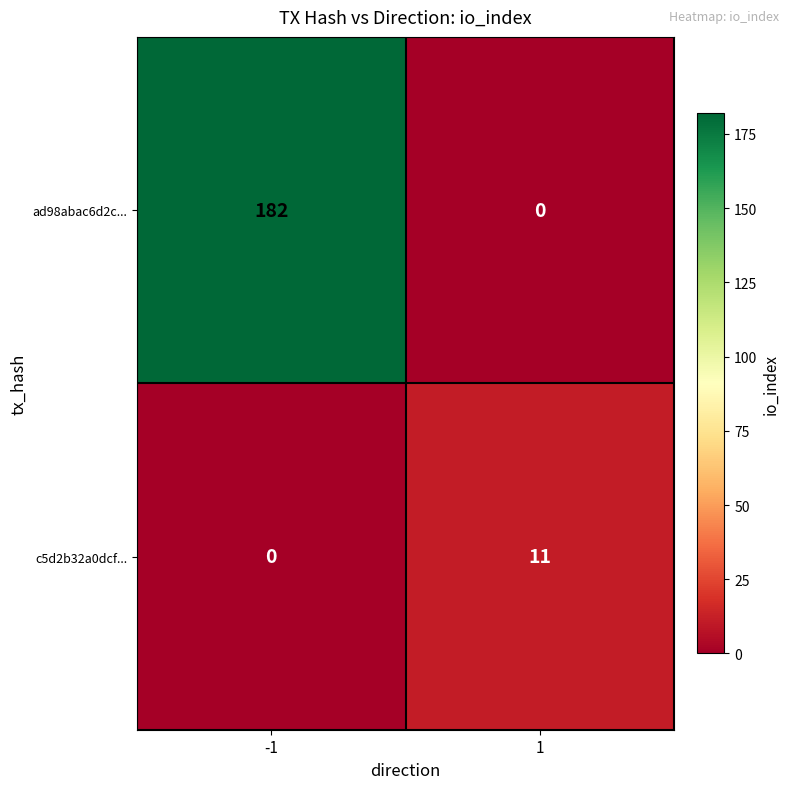

The ad98abac6d2c... series shows 124 at -1. True or false?

False